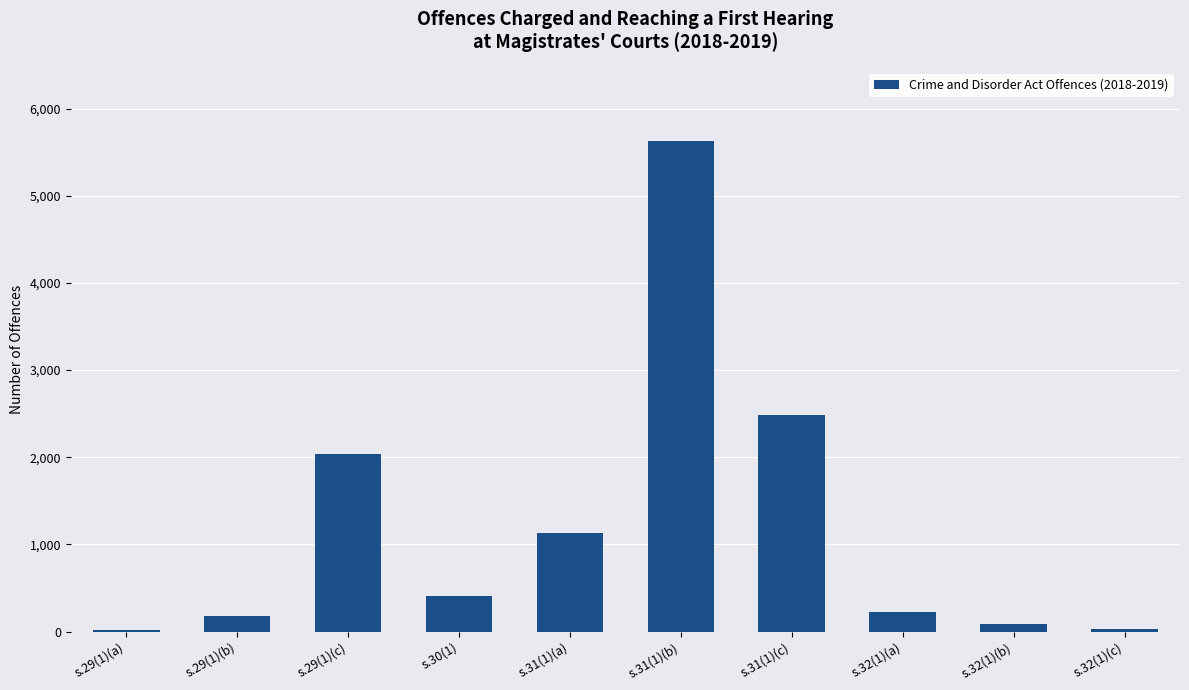

What is the average value?

1222